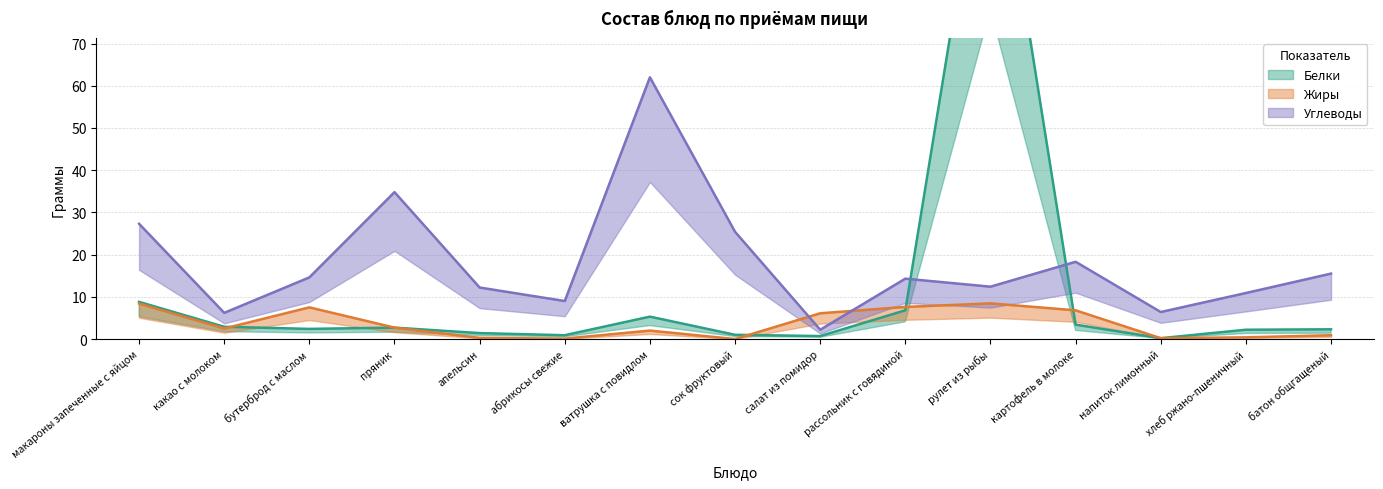

What value does the Жиры series have at салат из помидор?

6.1